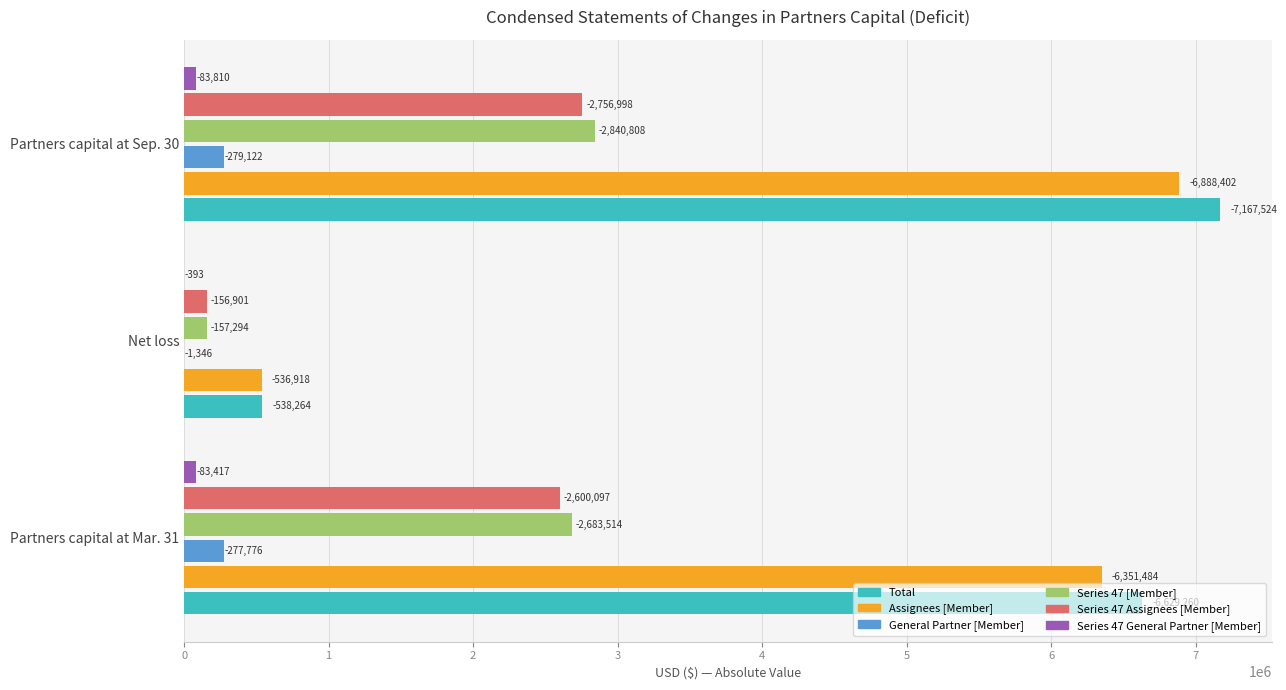

What are all the series names shown in the legend?

Total, Assignees [Member], General Partner [Member], Series 47 [Member], Series 47 Assignees [Member], Series 47 General Partner [Member]